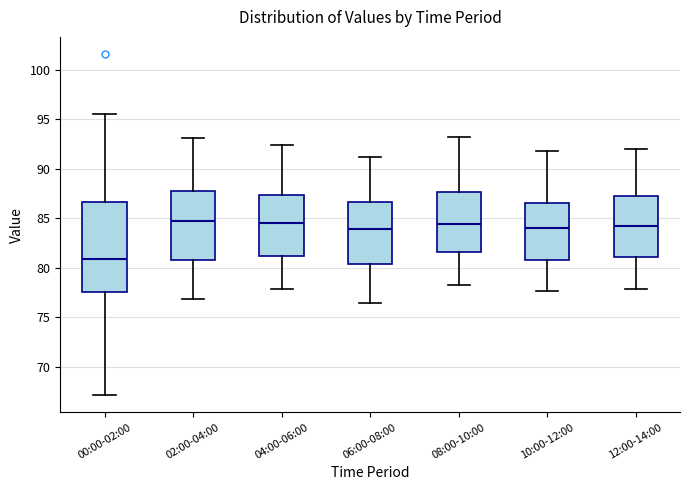

Reading left to right, transcribe this box plot: for each box, give where its median line is, the range the box spans, and where its two whiskers end, as read against the y-axis. The values are not printed on the chart, so give them approximately, as read against the axis.

00:00-02:00: median 81.0, box 77.5 to 86.5, whiskers 67.0 to 95.5
02:00-04:00: median 85.0, box 81.0 to 87.5, whiskers 77.0 to 93.0
04:00-06:00: median 84.5, box 81.0 to 87.5, whiskers 78.0 to 92.5
06:00-08:00: median 84.0, box 80.5 to 86.5, whiskers 76.5 to 91.0
08:00-10:00: median 84.5, box 81.5 to 87.5, whiskers 78.0 to 93.0
10:00-12:00: median 84.0, box 81.0 to 86.5, whiskers 77.5 to 92.0
12:00-14:00: median 84.0, box 81.0 to 87.5, whiskers 78.0 to 92.0